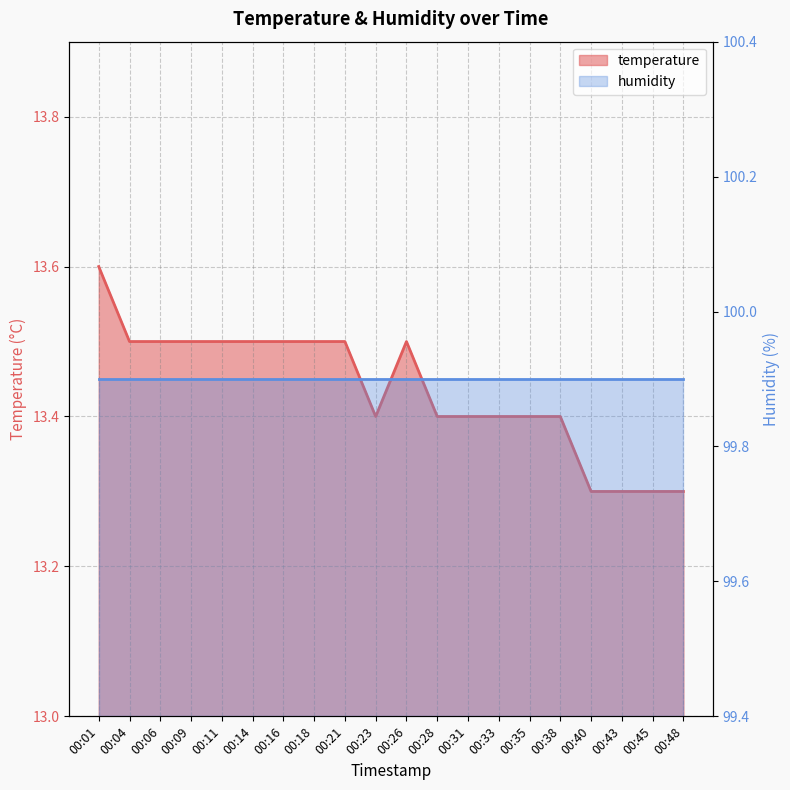

What is the approximate value at 00:04?

13.5